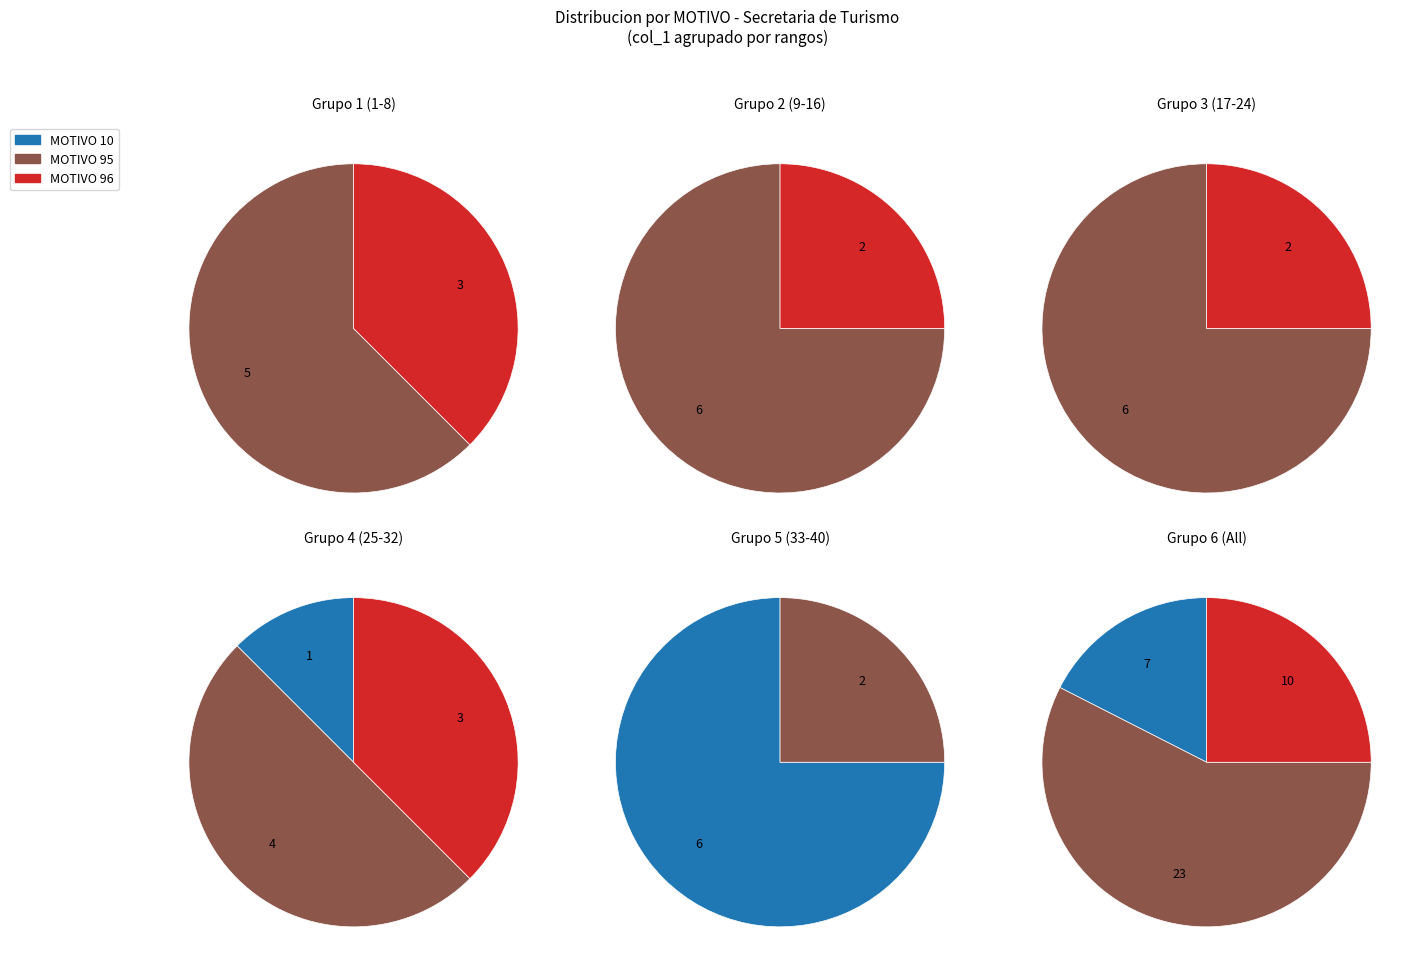

The 14 slice represents 12% of the pie. True or false?

False